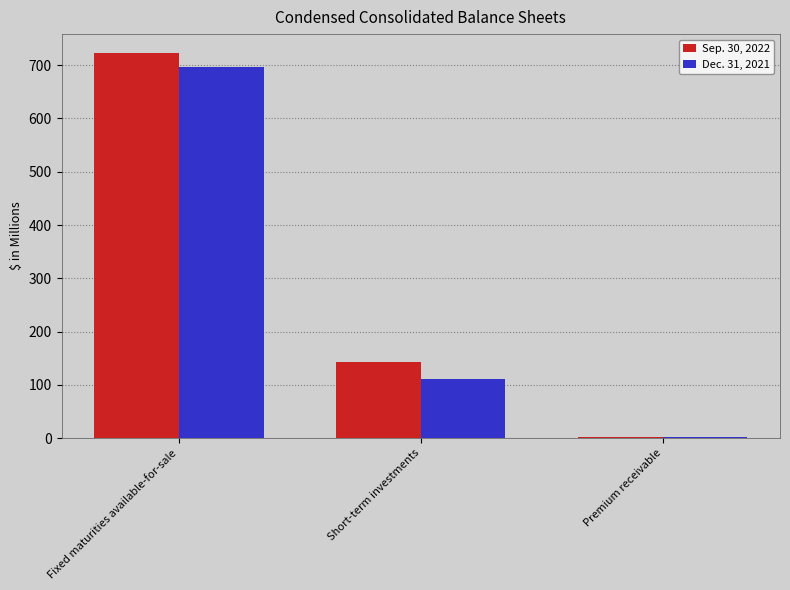

Reading right to left, what are all the values shown in this chart?

Sep. 30, 2022: 2.7	143.1	722.2
Dec. 31, 2021: 1.6	110.4	696.8